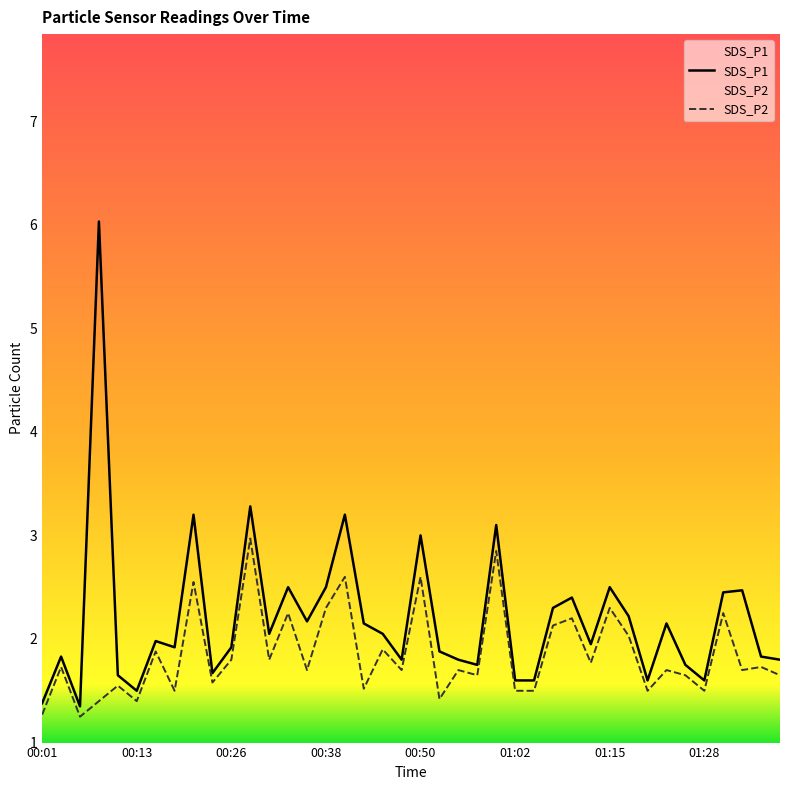

List the series in order of their peak value, highest first.

SDS_P1, SDS_P2